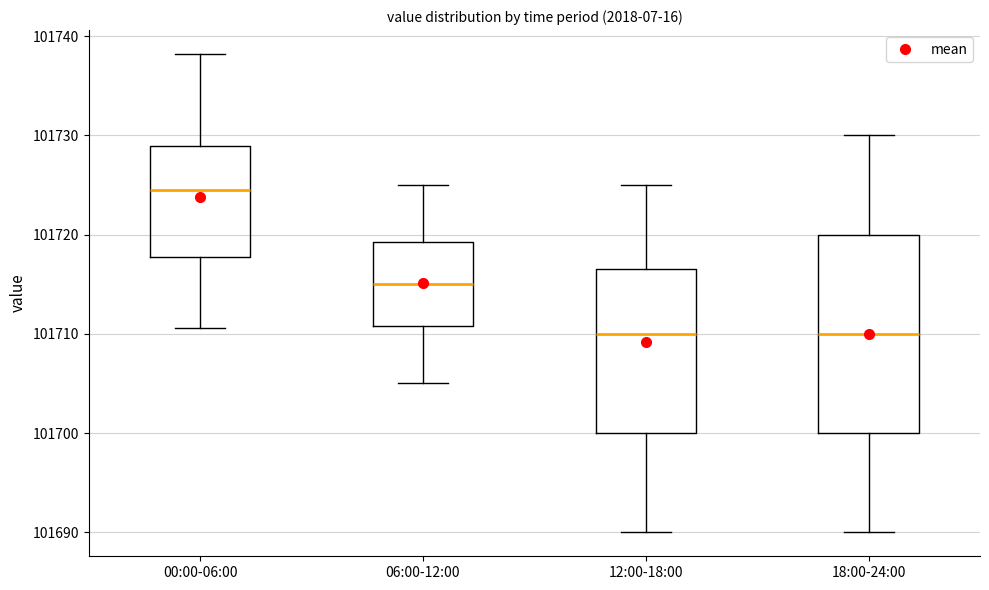

Comparing the boxes themselves (not the whiskers), which one is the tallest?

18:00-24:00